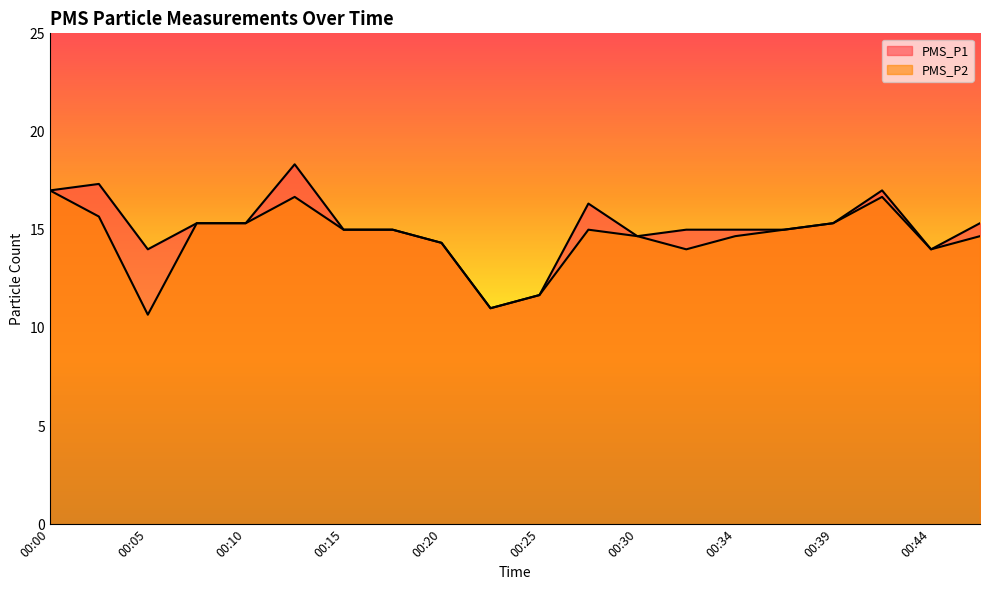

Reading left to right, transcribe all the data shown in this chart.

PMS_P1: 00:00=17.0	00:03=17.3	00:05=14.0	00:08=15.3	00:10=15.3	00:12=18.3	00:15=15.0	00:17=15.0	00:20=14.3	00:22=11.0	00:25=11.7	00:27=16.3	00:30=14.7	00:32=15.0	00:34=15.0	00:37=15.0	00:39=15.3	00:42=17.0	00:44=14.0	00:46=15.3
PMS_P2: 00:00=17.0	00:03=15.7	00:05=10.7	00:08=15.3	00:10=15.3	00:12=16.7	00:15=15.0	00:17=15.0	00:20=14.3	00:22=11.0	00:25=11.7	00:27=15.0	00:30=14.7	00:32=14.0	00:34=14.7	00:37=15.0	00:39=15.3	00:42=16.7	00:44=14.0	00:46=14.7